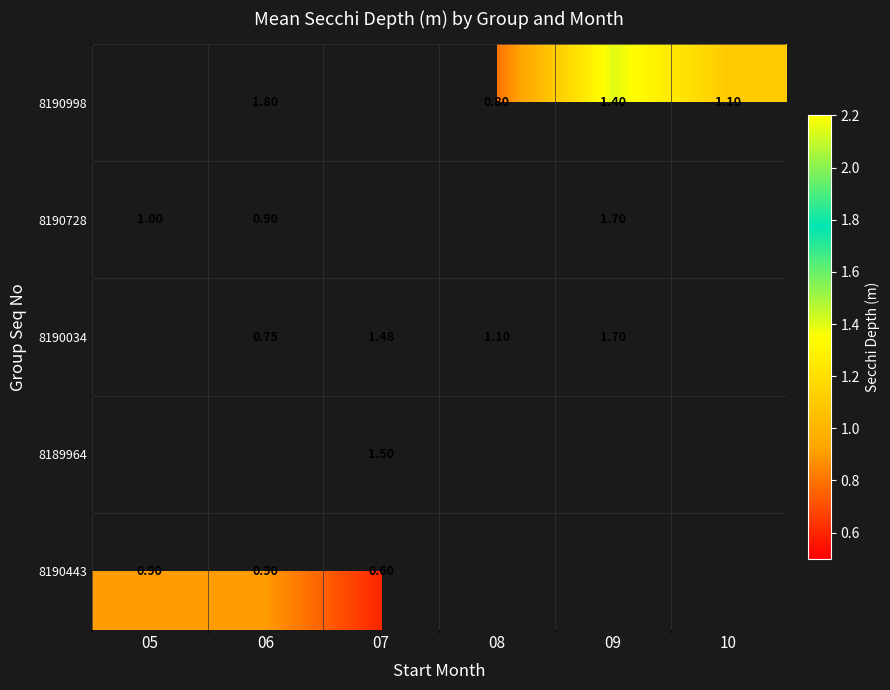

Which series has the largest range (max minus min)?

8190728